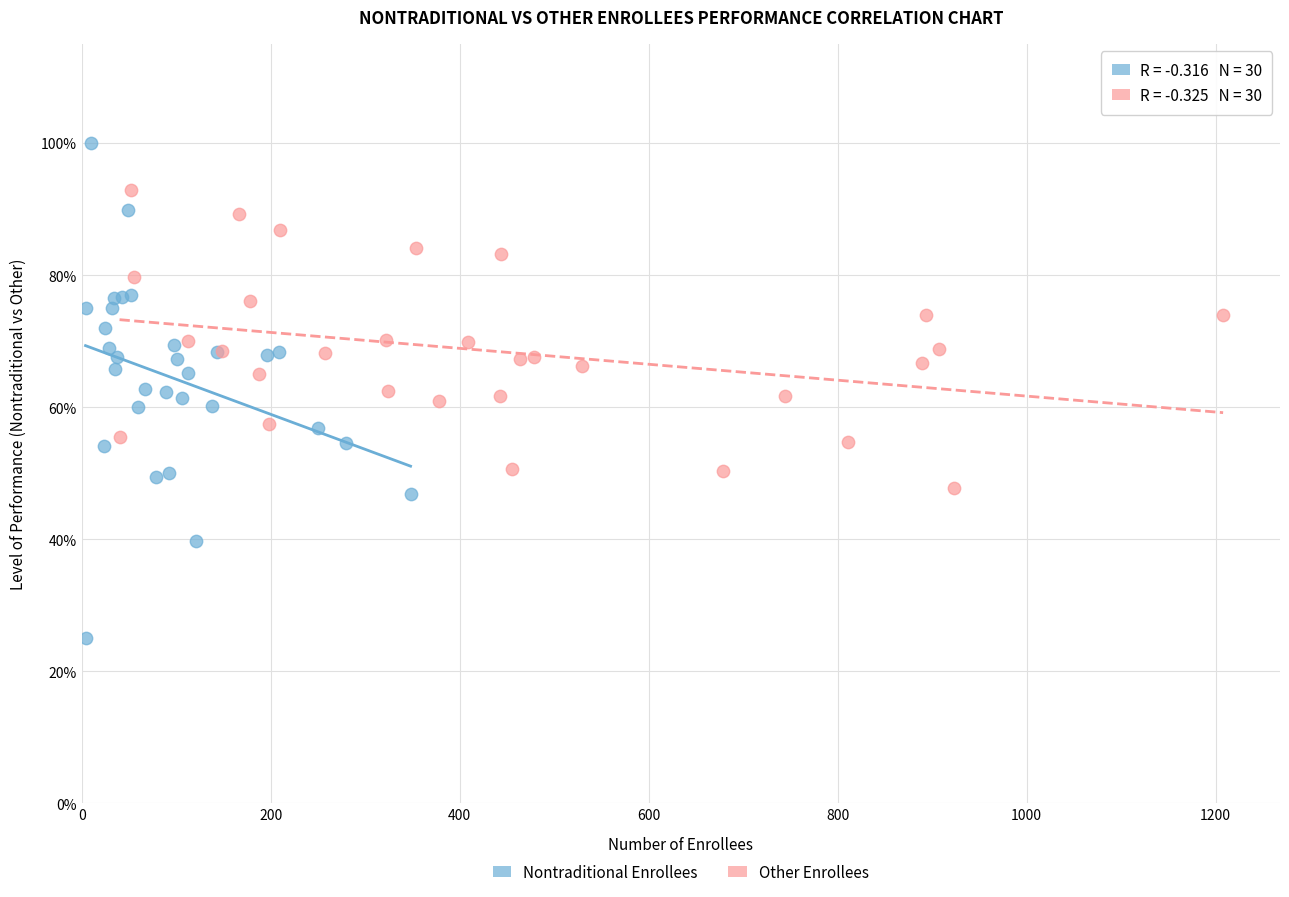

Which series contains the highest Y value?

Nontraditional Enrollees